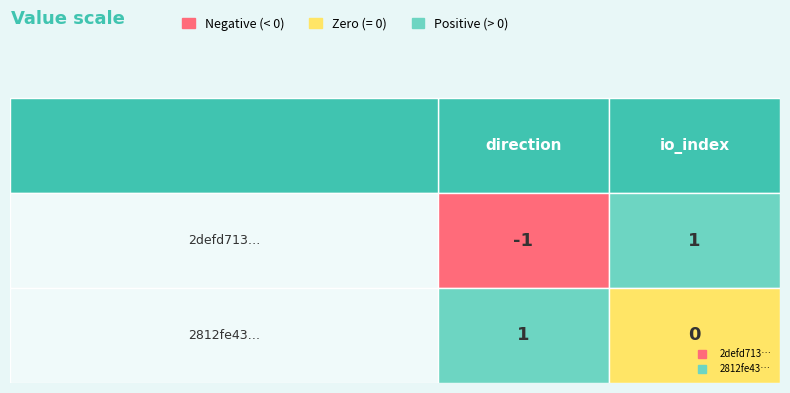

Reading left to right, list all the values displayed in this chart.

2defd71315008f68c0f398f9390c9a2f1b60072: -1	1
2812fe432288a059e66f08f81486b75244b2eab: 1	0